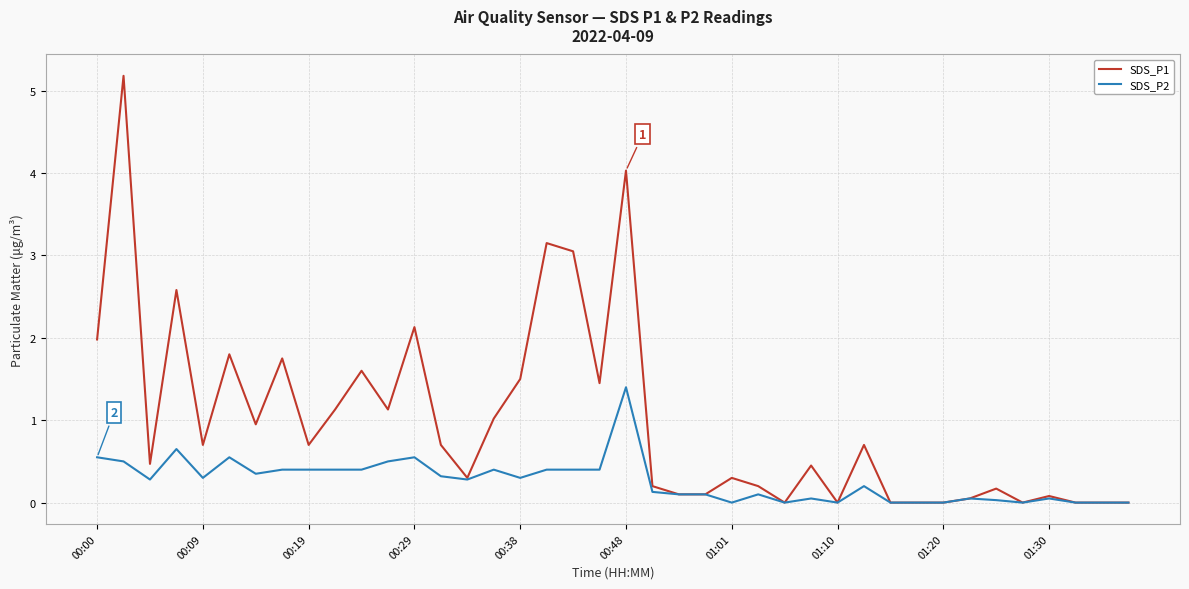

Which series has the largest range (max minus min)?

SDS_P1